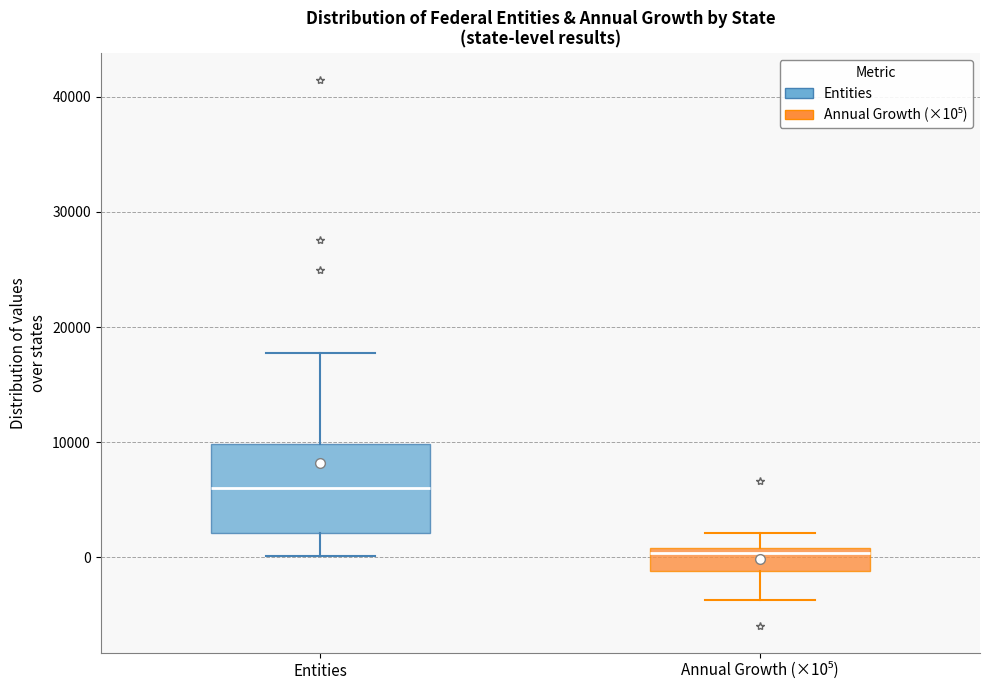

Reading left to right, transcribe this box plot: for each box, give where its median line is, the range the box spans, and where its two whiskers end, as read against the y-axis. The values are not printed on the chart, so give them approximately, as read against the axis.

Entities: median 6000, box 2000 to 10000, whiskers 0 to 18000
Annual Growth (×10⁵): median 0, box -1000 to 1000, whiskers -4000 to 2000